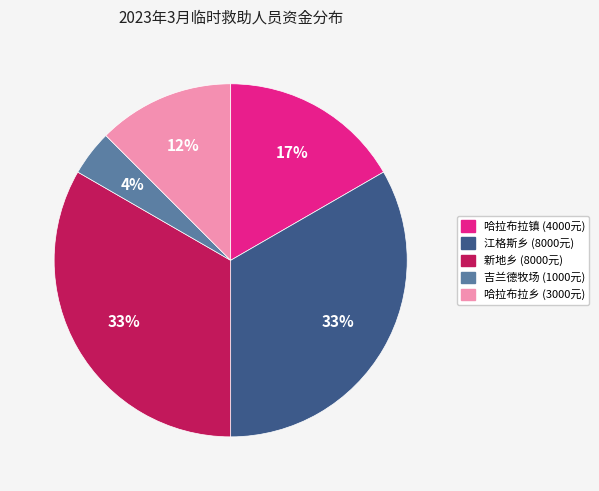

To the nearest percent, what is the difference between the largest and smallest slice percentages?

29%